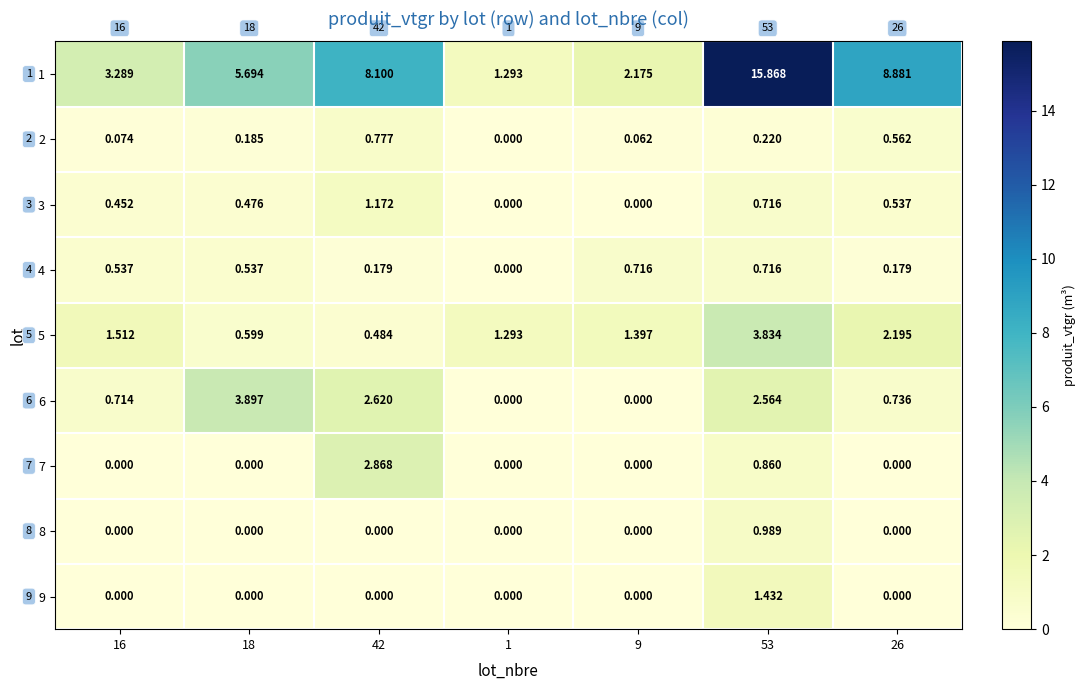

Rank the series at 53 from highest to lowest value.

1, 5, 6, 9, 8, 7, 3, 4, 2